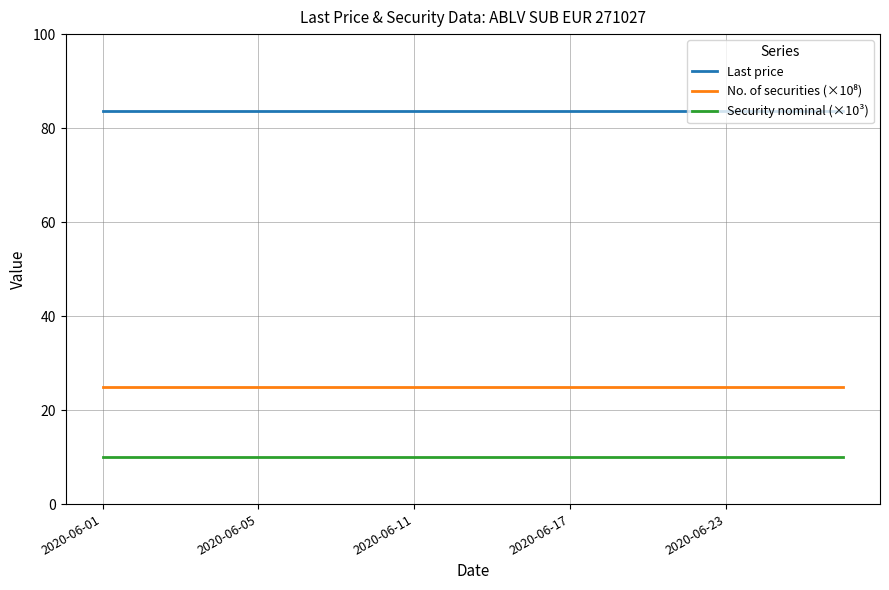

True or false: Last price and Security nominal (×10³) cross at least once.

False